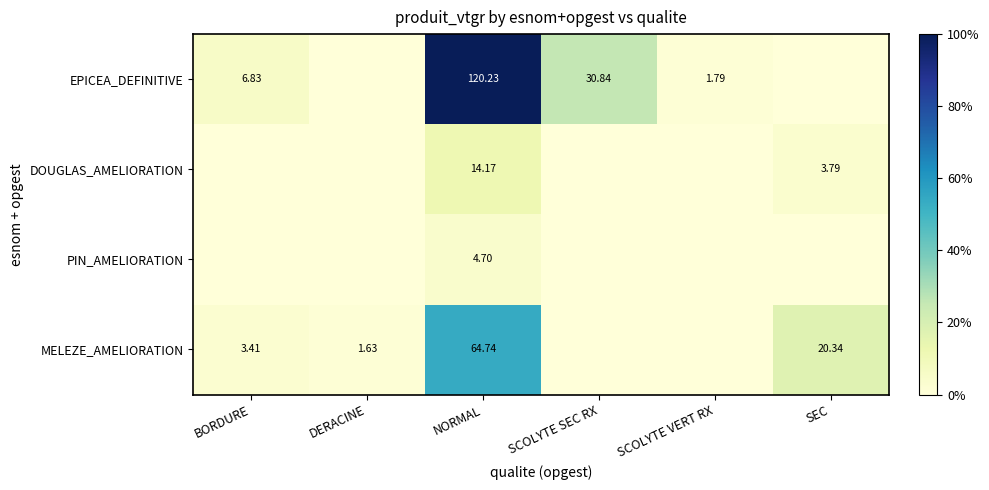

List the labels in order of PIN_AMELIORATION value, smallest first.

BORDURE, DERACINE, SCOLYTE SEC RX, SCOLYTE VERT RX, SEC, NORMAL